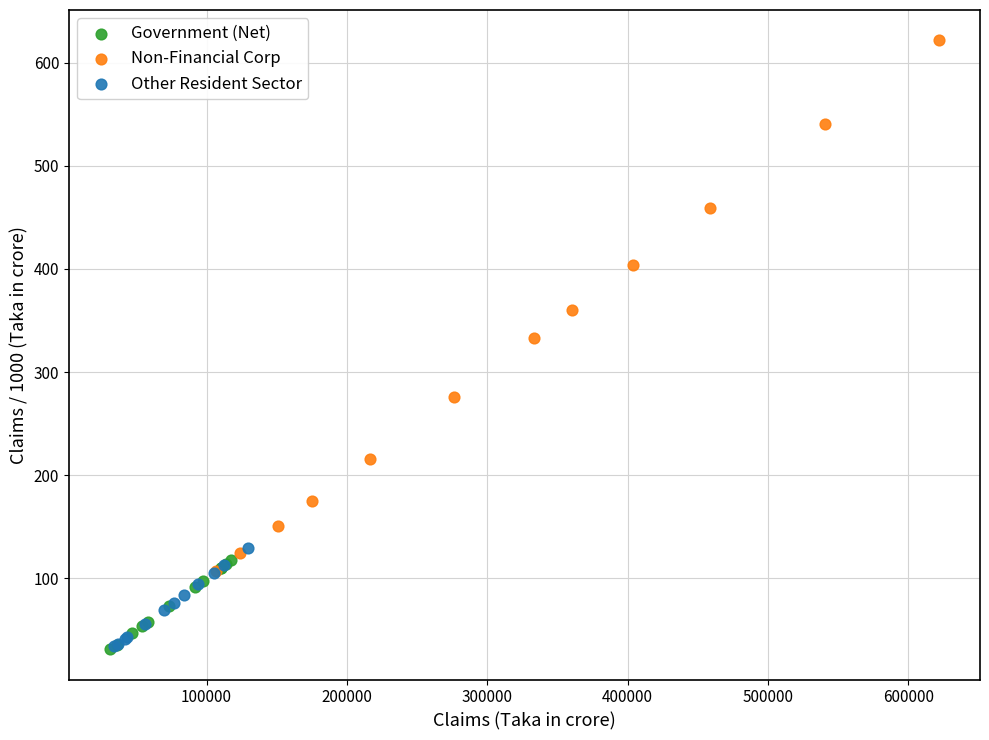

Which series has the largest Y range (max minus min)?

Non-Financial Corp